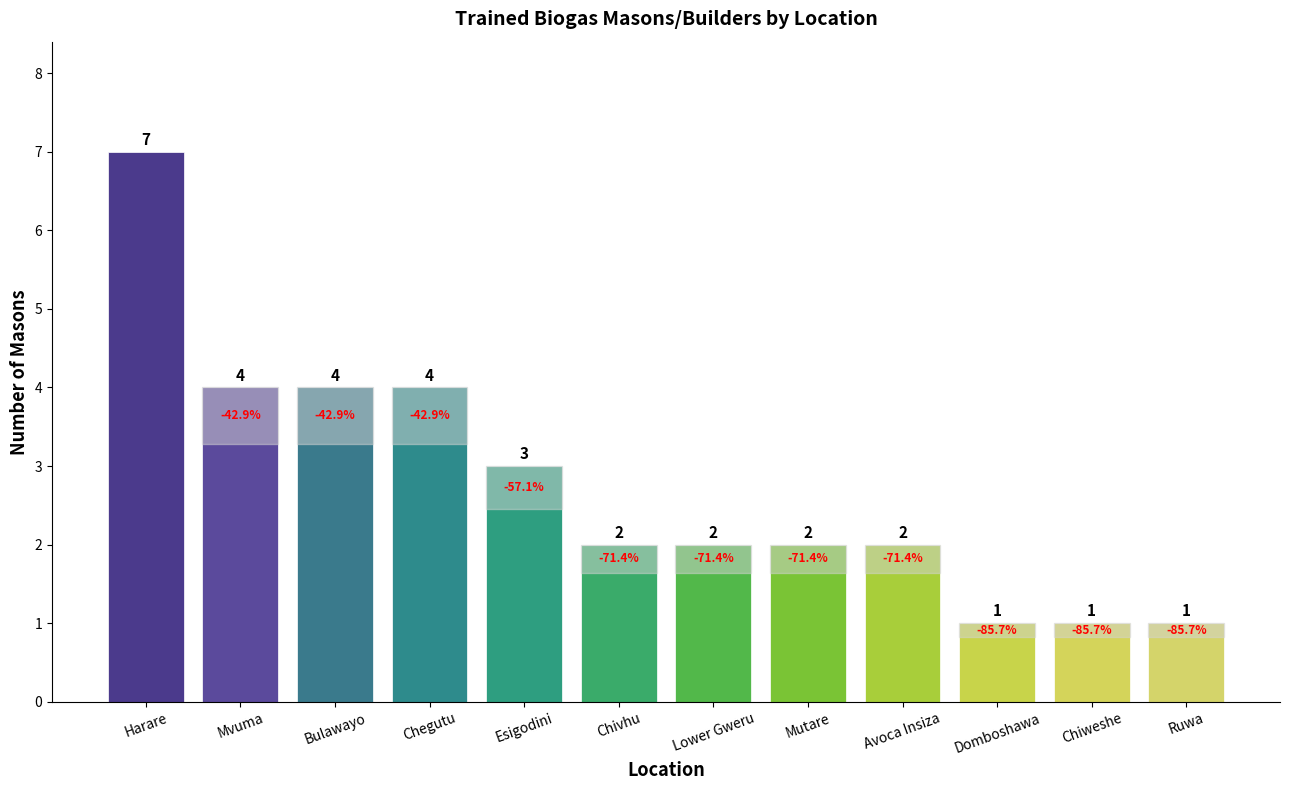

How many values are between 2 and 4?

8